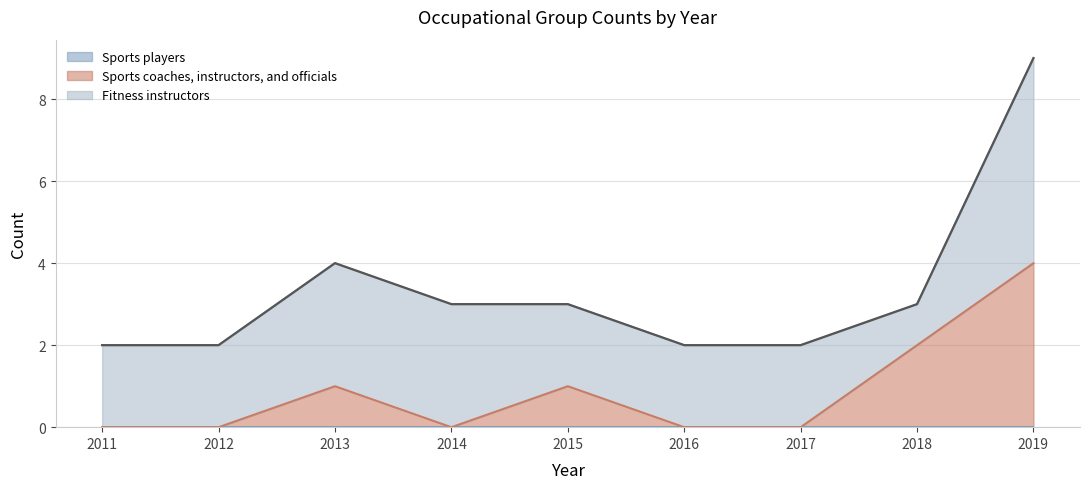

True or false: Fitness instructors and Sports coaches, instructors, and officials intersect in this chart.

True